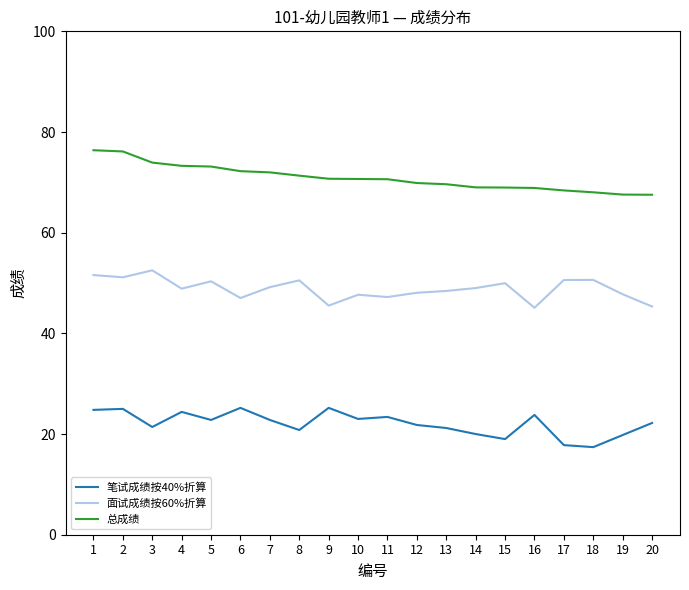

At 17, list the series in order from smallest to largest.

笔试成绩按40%折算, 面试成绩按60%折算, 总成绩